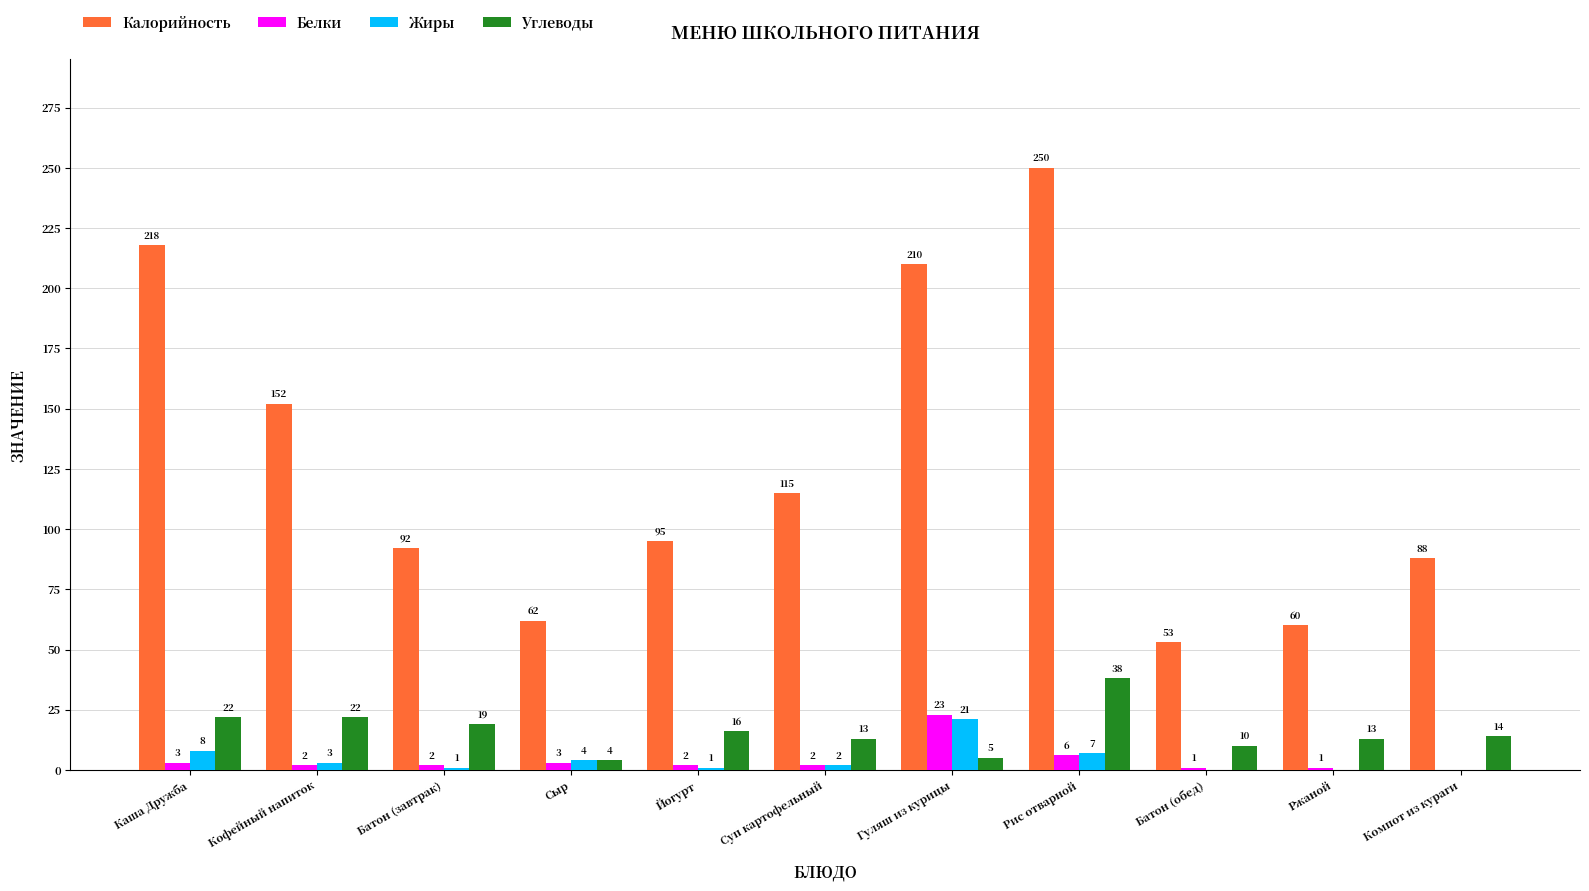

Which series has the largest total across all categories?

Калорийность